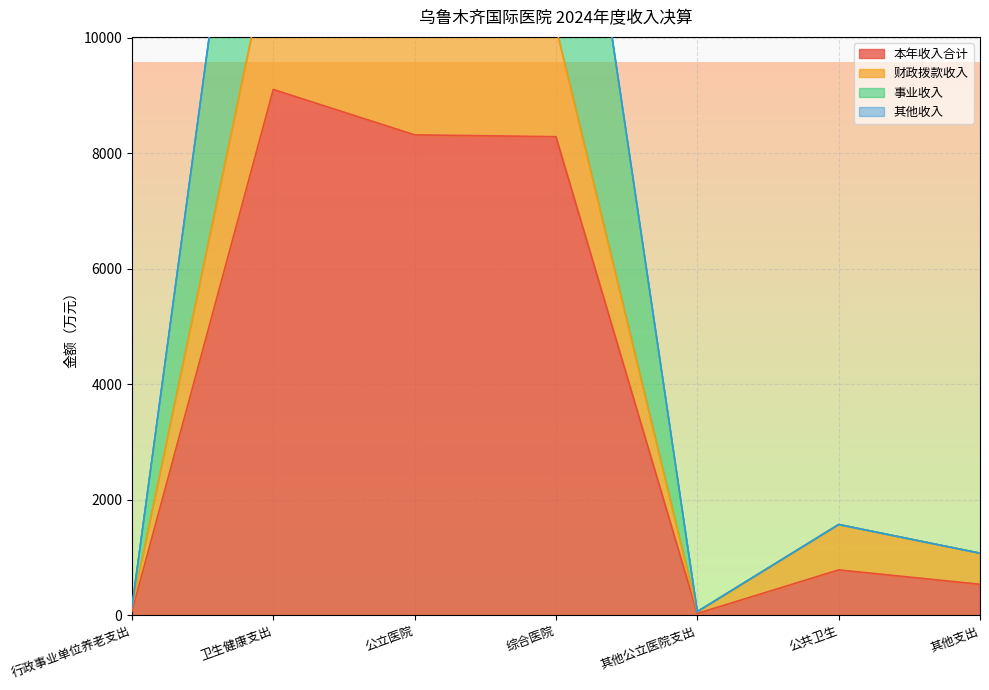

Is the value of 事业收入 at 卫生健康支出 greater than the value of 本年收入合计 at 行政事业单位养老支出?

Yes